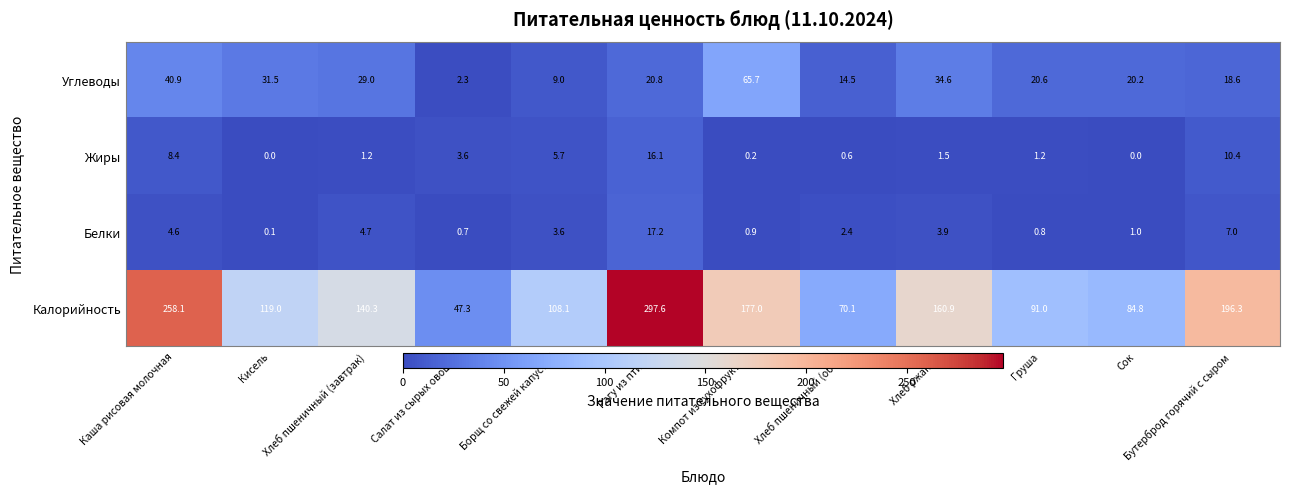

Which series has the largest total across all categories?

Калорийность